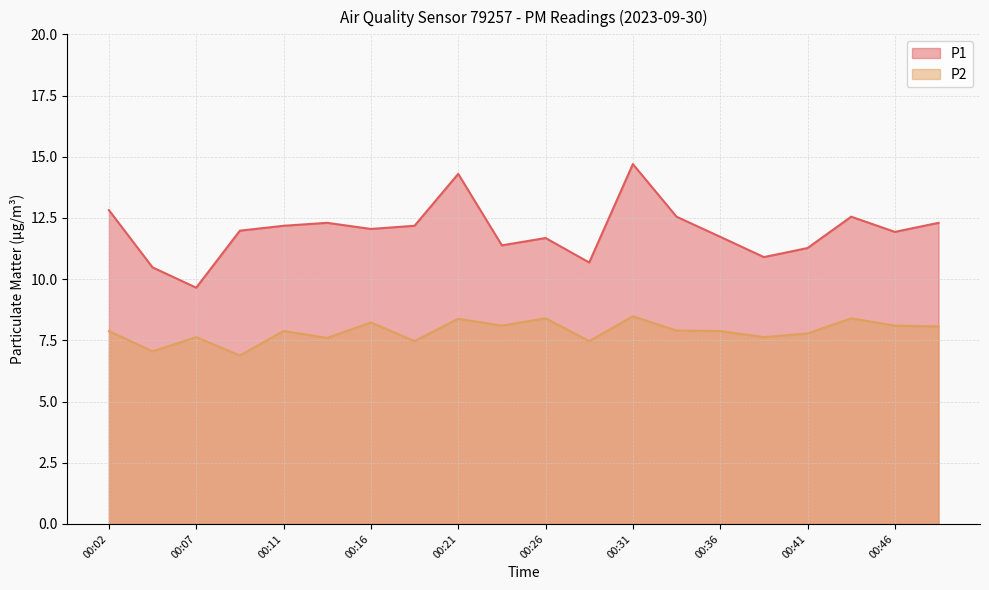

True or false: P2 has a value of 14.4 at 00:46.

False